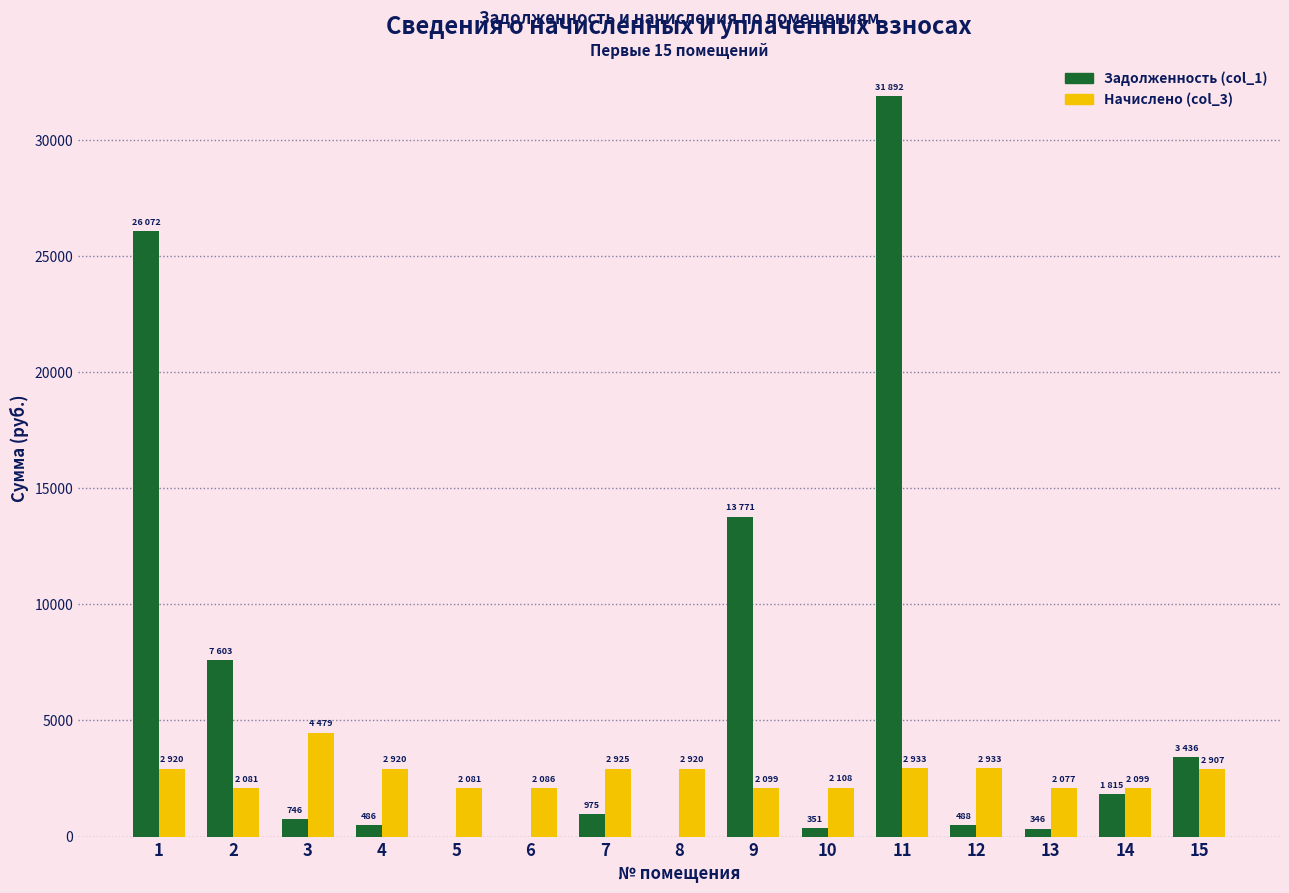

How many data points does each series have?

15